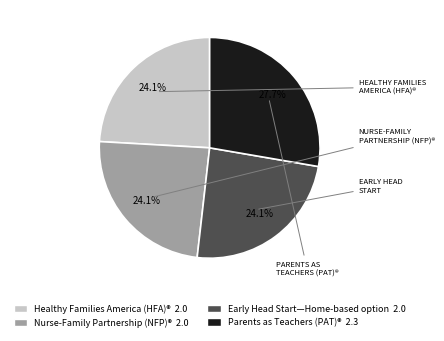

Does Nurse-Family Partnership (NFP)® represent more than half of the total?

No